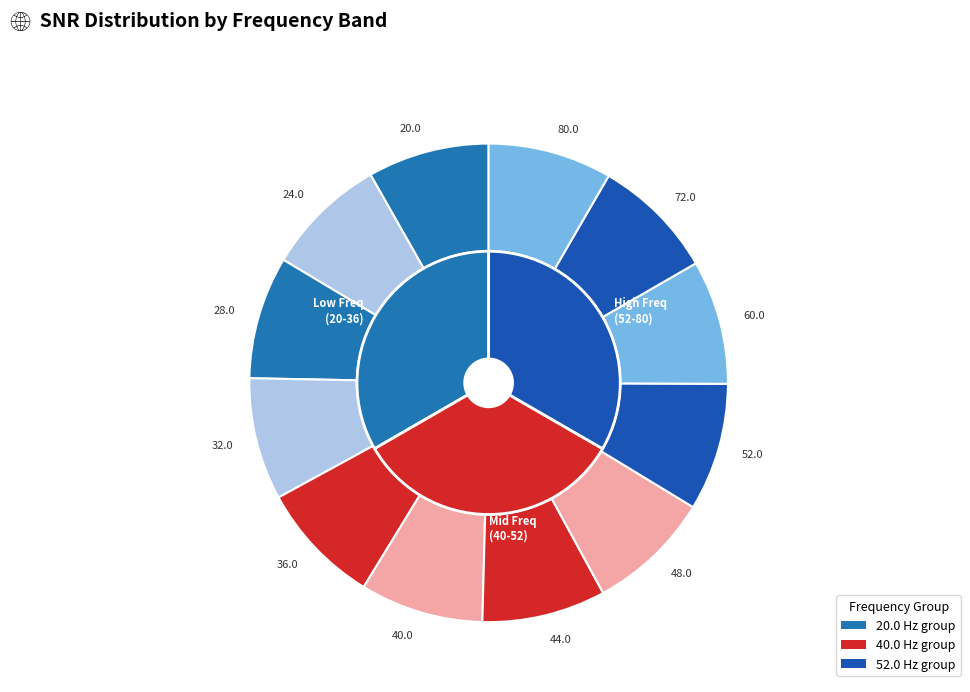

To the nearest percent, what portion does 36.0 represent?

8%